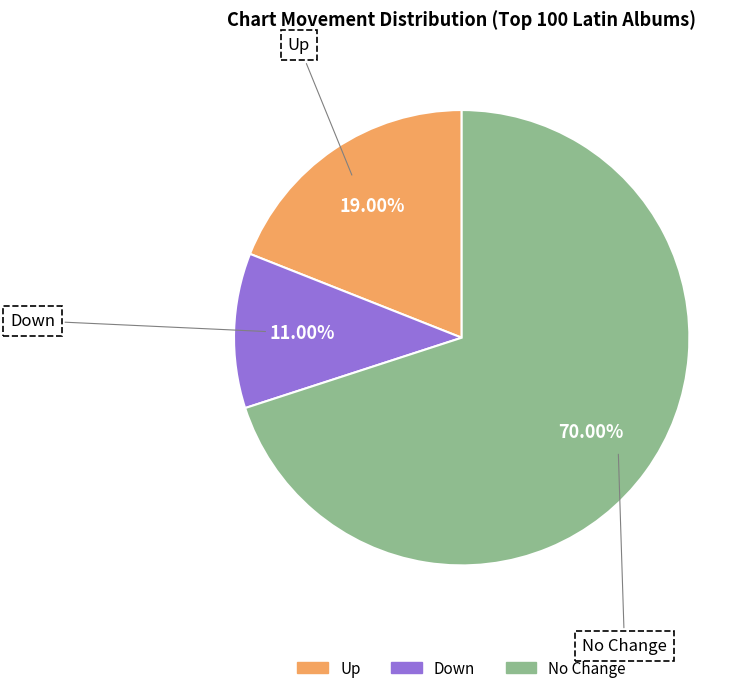

Is there a majority slice in this chart?

Yes